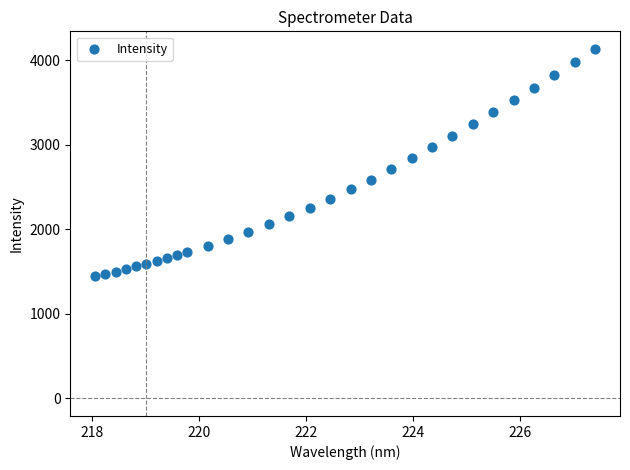

What is the range of Y values (max minus min)?

2688.5